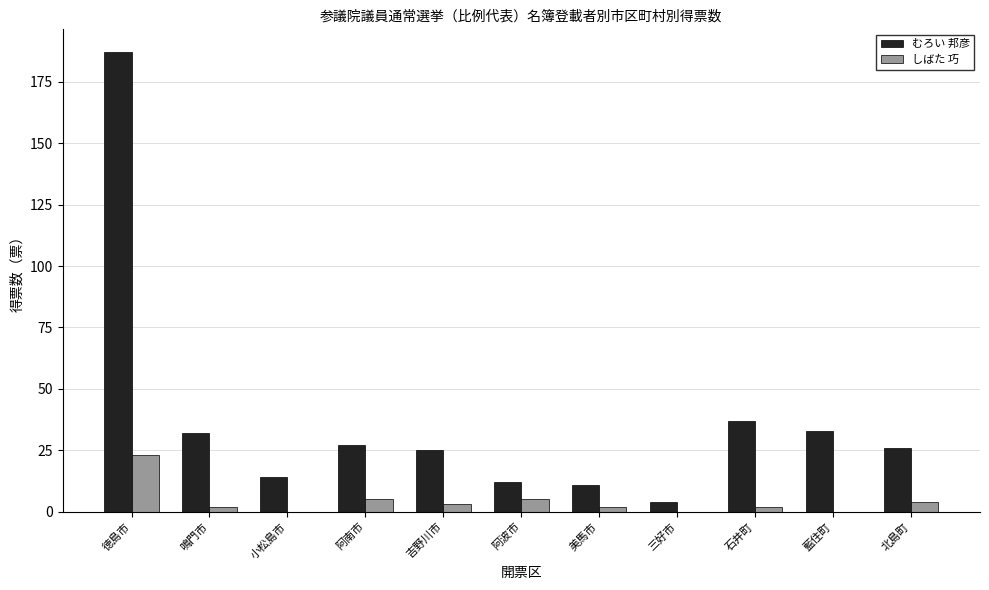

True or false: しばた 巧 has a value of 10 at 三好市.

False